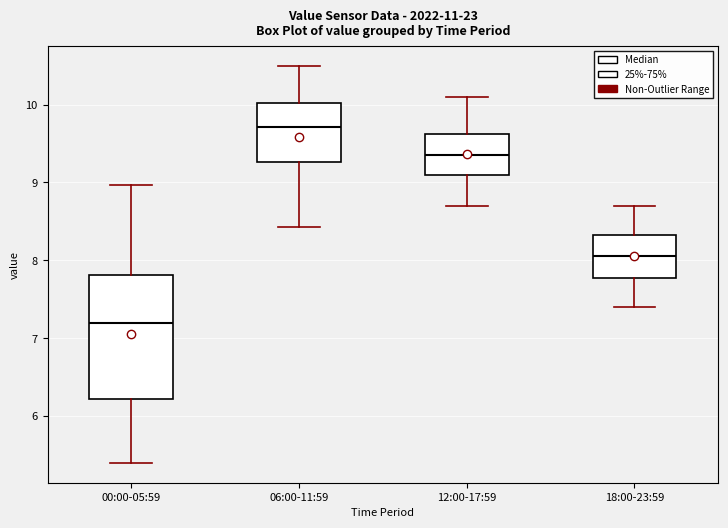

Which box's median line is the highest?

06:00-11:59